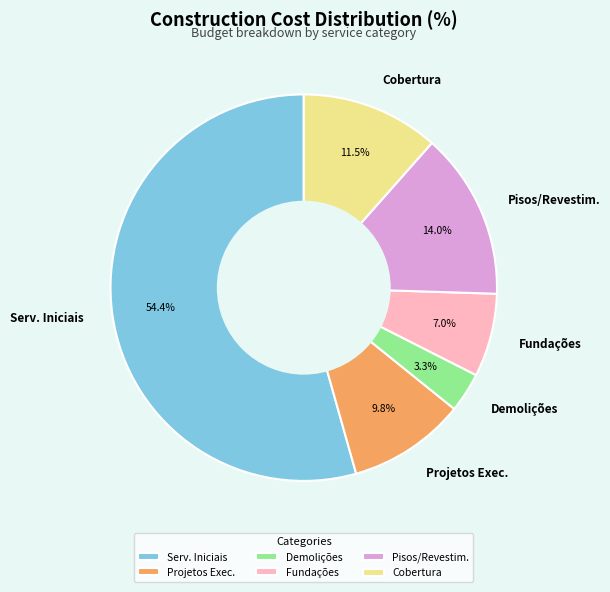

Rank the categories by value from lowest to highest.

Demolições, Fundações, Projetos Exec., Cobertura, Pisos/Revestim., Serv. Iniciais